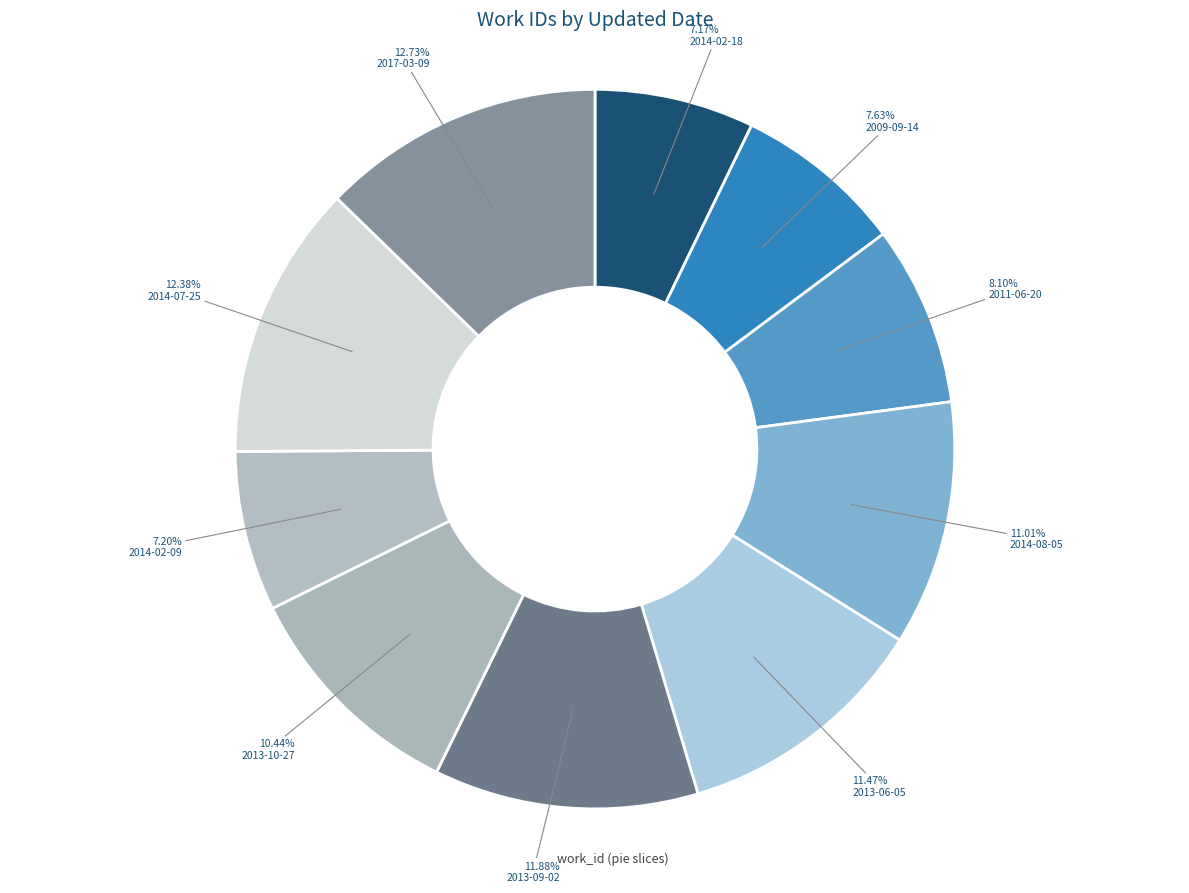

Count the number of slices in the pie.

10